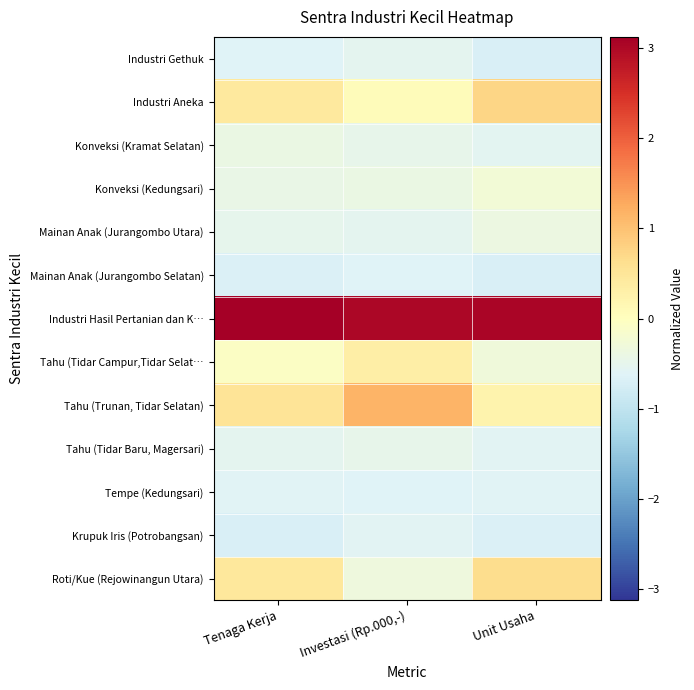

Which series changed the most between Investasi (Rp.000,-) and Unit Usaha?

Roti/Kue (Rejowinangun Utara)